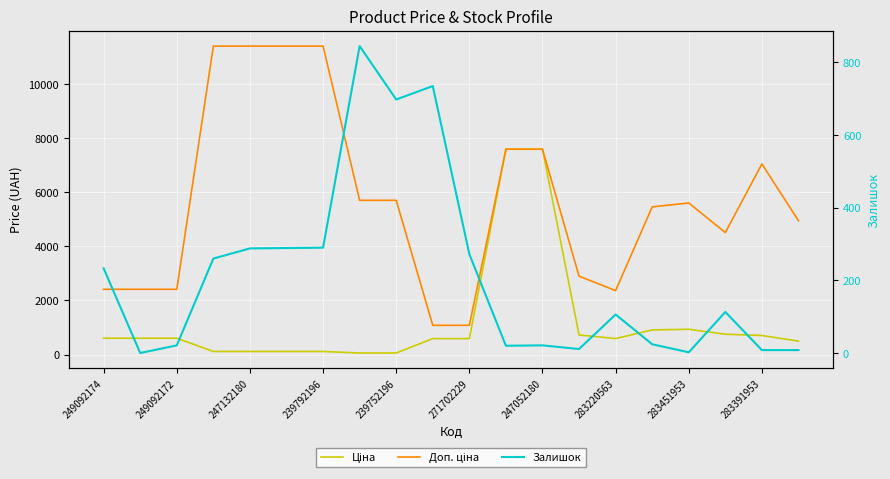

In Залишок, how many points are higher than both neighbors (excluding endpoints)?

5